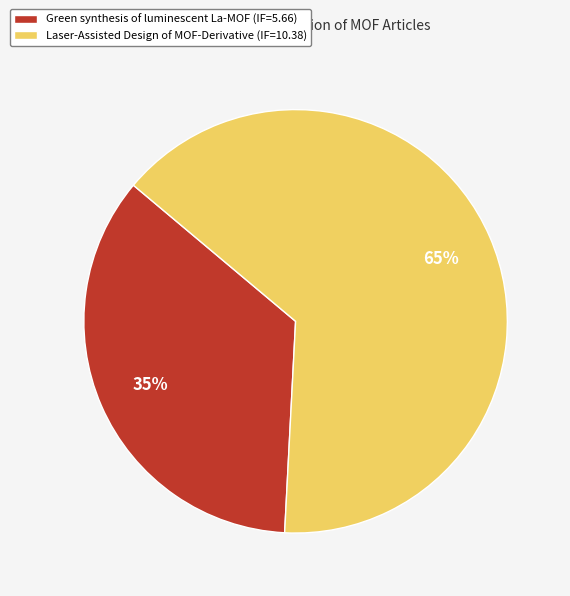

Count the number of slices in the pie.

2